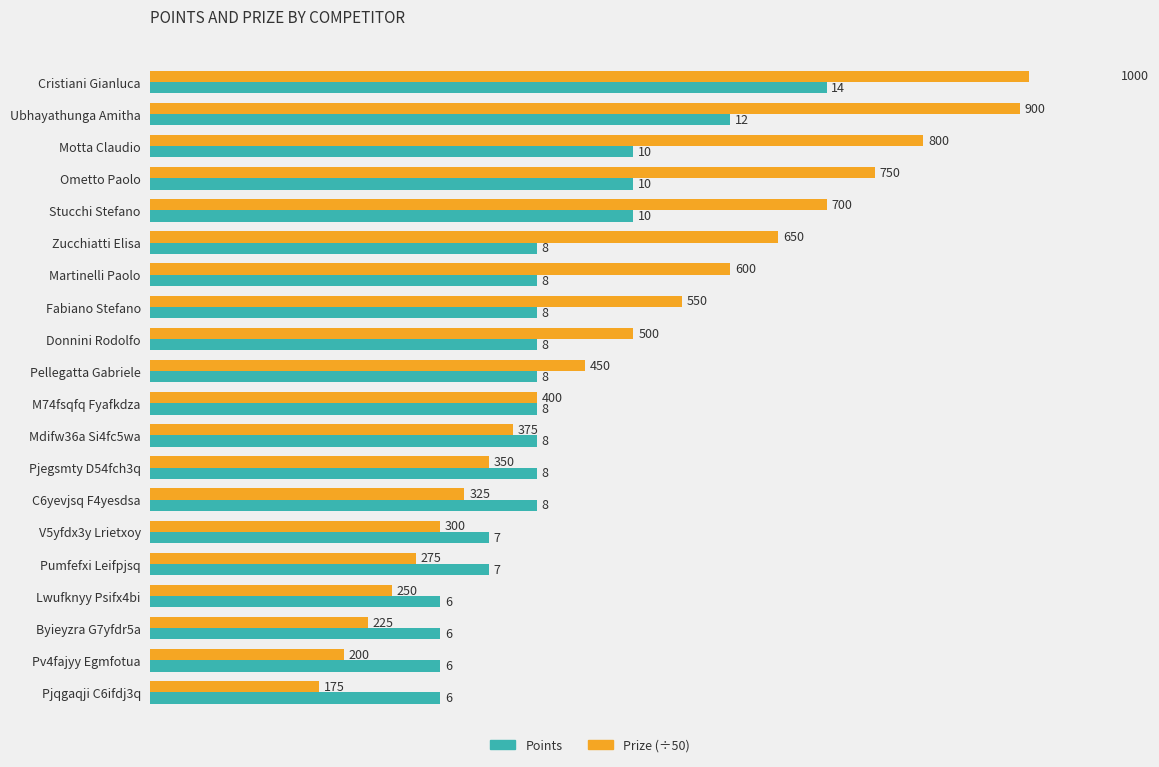

What is the difference between the second highest and second lowest values in the Points series?

6.0